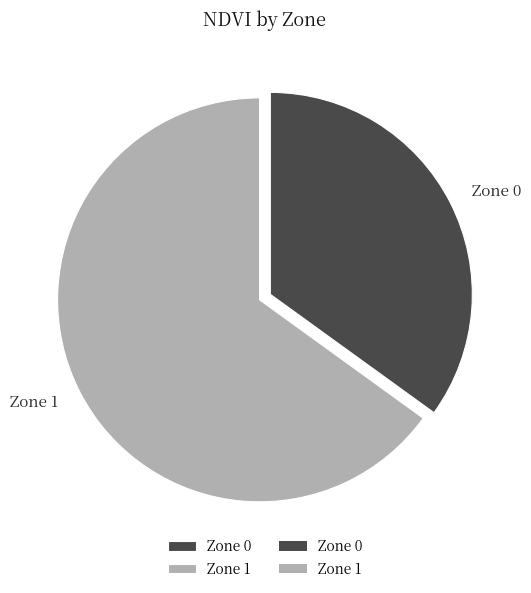

Which slice represents more than half of the pie?

Zone 1